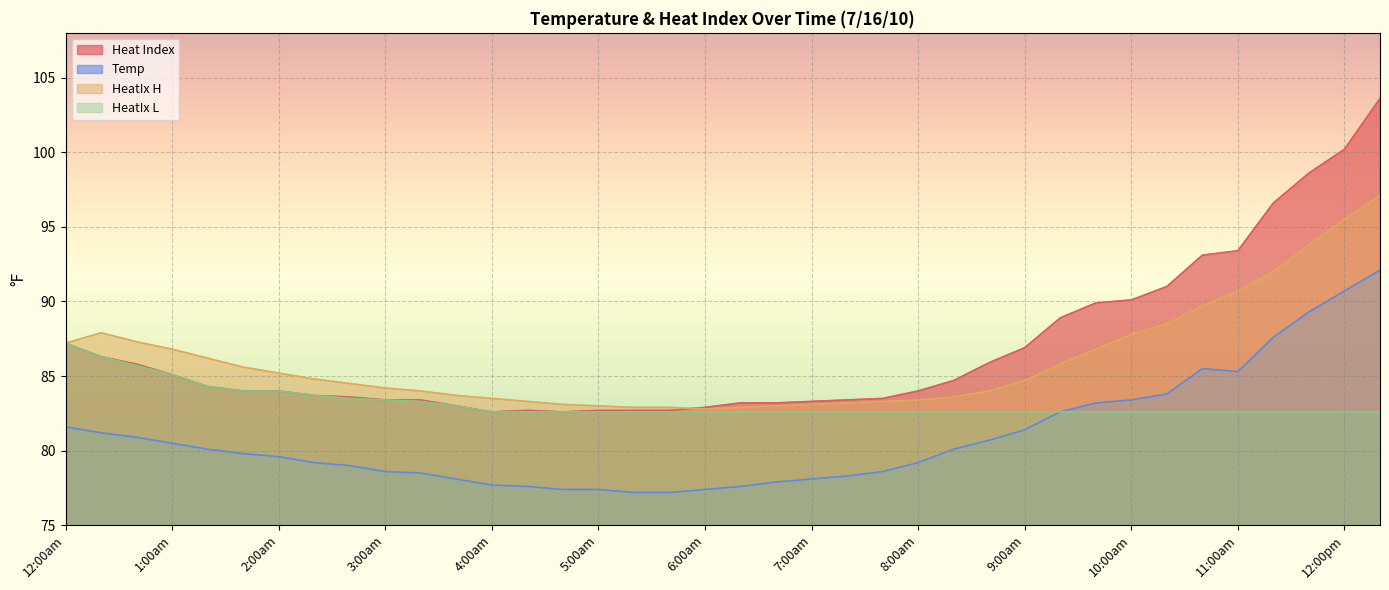

Reading right to left, extract all data points from this chart.

Heat Index: 12:19pm=103.6	12:00pm=100.2	11:39am=98.6	11:19am=96.6	11:00am=93.4	10:39am=93.1	10:19am=91.0	10:00am=90.1	9:39am=89.9	9:19am=88.9	9:00am=86.9	8:39am=85.9	8:19am=84.7	8:00am=84.0	7:39am=83.5	7:19am=83.4	7:00am=83.3	6:39am=83.2	6:19am=83.2	6:00am=82.9	5:39am=82.7	5:19am=82.7	5:00am=82.7	4:39am=82.6	4:19am=82.7	4:00am=82.6	3:39am=83.0	3:19am=83.4	3:00am=83.4	2:39am=83.6	2:19am=83.7	2:00am=84.0	1:39am=84.0	1:19am=84.3	1:00am=85.1	12:39am=85.8	12:19am=86.3	12:00am=87.2
Temp: 12:19pm=92.1	12:00pm=90.7	11:39am=89.3	11:19am=87.6	11:00am=85.3	10:39am=85.5	10:19am=83.8	10:00am=83.4	9:39am=83.2	9:19am=82.6	9:00am=81.4	8:39am=80.7	8:19am=80.1	8:00am=79.2	7:39am=78.6	7:19am=78.3	7:00am=78.1	6:39am=77.9	6:19am=77.6	6:00am=77.4	5:39am=77.2	5:19am=77.2	5:00am=77.4	4:39am=77.4	4:19am=77.6	4:00am=77.7	3:39am=78.1	3:19am=78.5	3:00am=78.6	2:39am=79.0	2:19am=79.2	2:00am=79.6	1:39am=79.8	1:19am=80.1	1:00am=80.5	12:39am=80.9	12:19am=81.2	12:00am=81.6
HeatIx H: 12:19pm=97.1	12:00pm=95.5	11:39am=93.8	11:19am=92.0	11:00am=90.7	10:39am=89.7	10:19am=88.5	10:00am=87.8	9:39am=86.8	9:19am=85.8	9:00am=84.7	8:39am=84.0	8:19am=83.6	8:00am=83.4	7:39am=83.3	7:19am=83.2	7:00am=83.1	6:39am=83.0	6:19am=82.9	6:00am=82.8	5:39am=82.9	5:19am=82.9	5:00am=83.0	4:39am=83.1	4:19am=83.3	4:00am=83.5	3:39am=83.7	3:19am=84.0	3:00am=84.2	2:39am=84.5	2:19am=84.8	2:00am=85.2	1:39am=85.6	1:19am=86.2	1:00am=86.8	12:39am=87.3	12:19am=87.9	12:00am=87.2
HeatIx L: 12:19pm=82.6	12:00pm=82.6	11:39am=82.6	11:19am=82.6	11:00am=82.6	10:39am=82.6	10:19am=82.6	10:00am=82.6	9:39am=82.6	9:19am=82.6	9:00am=82.6	8:39am=82.6	8:19am=82.6	8:00am=82.6	7:39am=82.6	7:19am=82.6	7:00am=82.6	6:39am=82.6	6:19am=82.6	6:00am=82.6	5:39am=82.6	5:19am=82.6	5:00am=82.6	4:39am=82.6	4:19am=82.6	4:00am=82.6	3:39am=83.0	3:19am=83.3	3:00am=83.4	2:39am=83.5	2:19am=83.7	2:00am=84.0	1:39am=84.0	1:19am=84.3	1:00am=85.1	12:39am=85.7	12:19am=86.3	12:00am=87.2